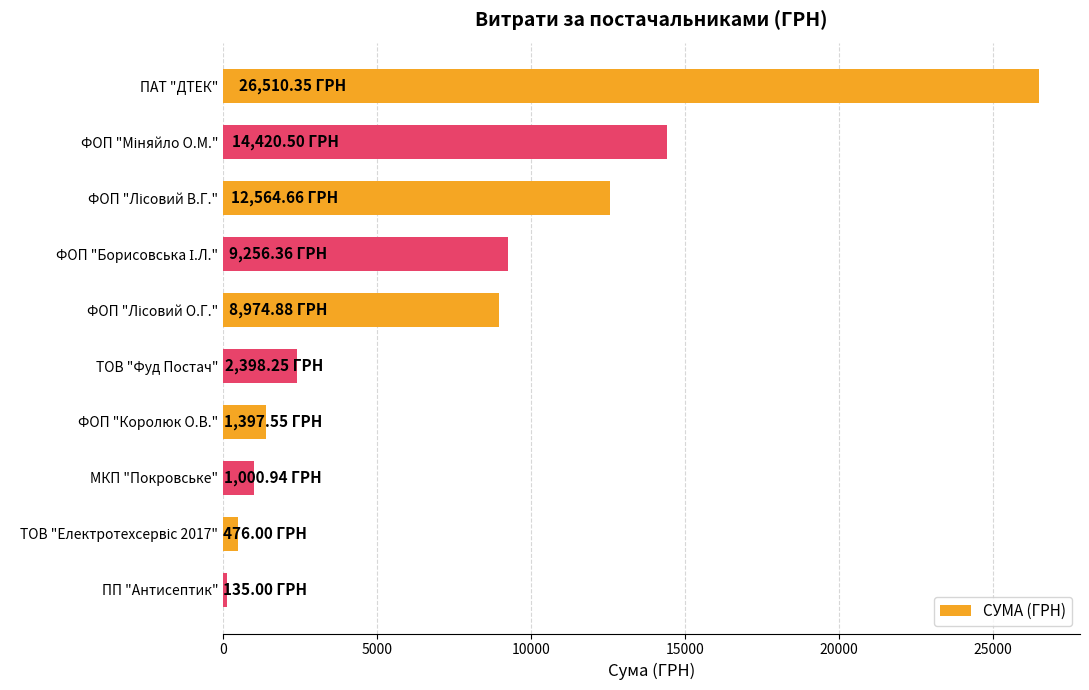

What is the label of the 8th bar from the top?

МКП "Покровське"